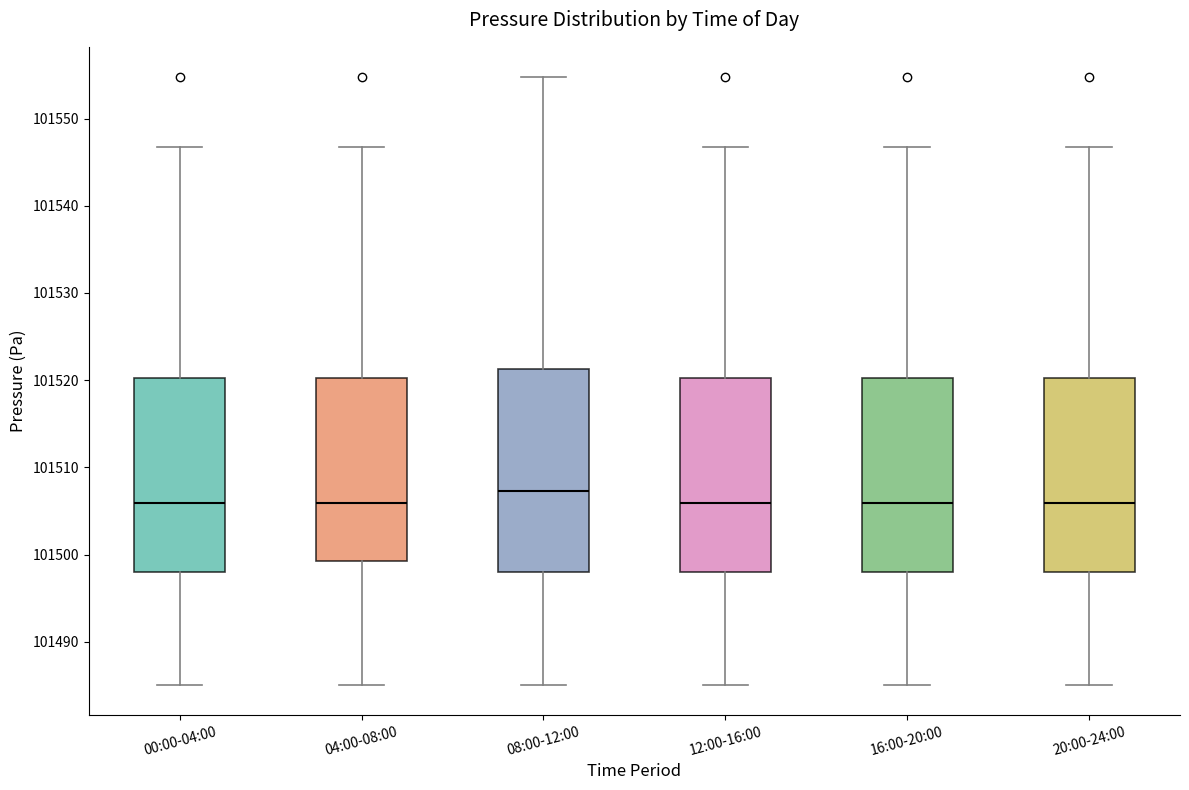

Which box is the tallest, from its lower edge to its upper edge?

08:00-12:00